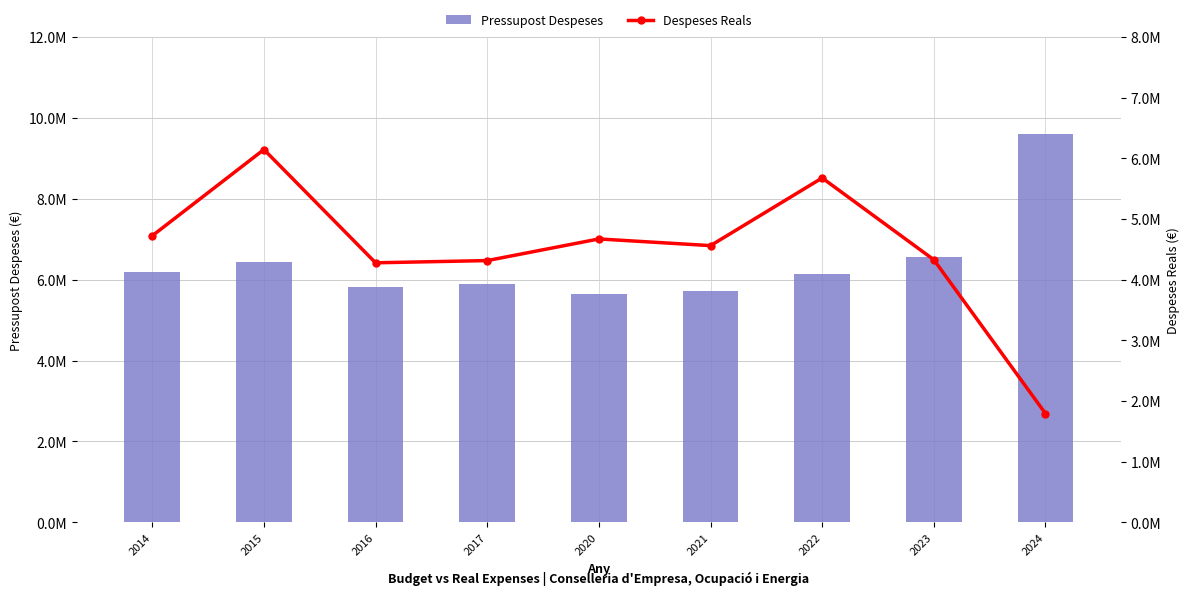

Rank the series at 2016 from lowest to highest value.

Despeses Reals, Pressupost Despeses